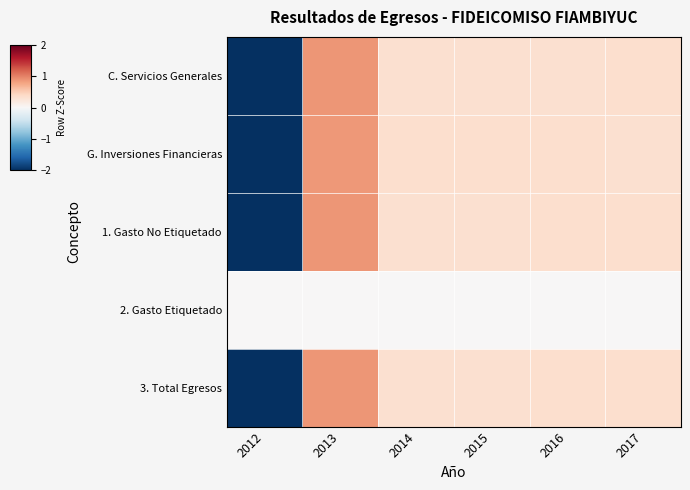

At which category does the chart reach its minimum across all series?

2012